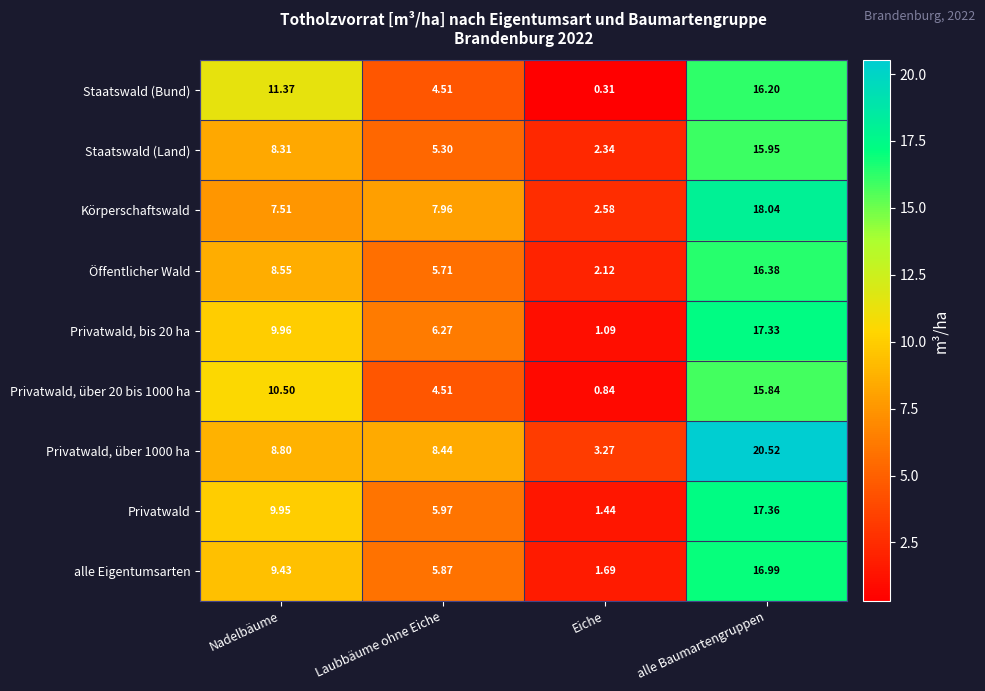

At which category is the sum across all series the highest?

alle Baumartengruppen